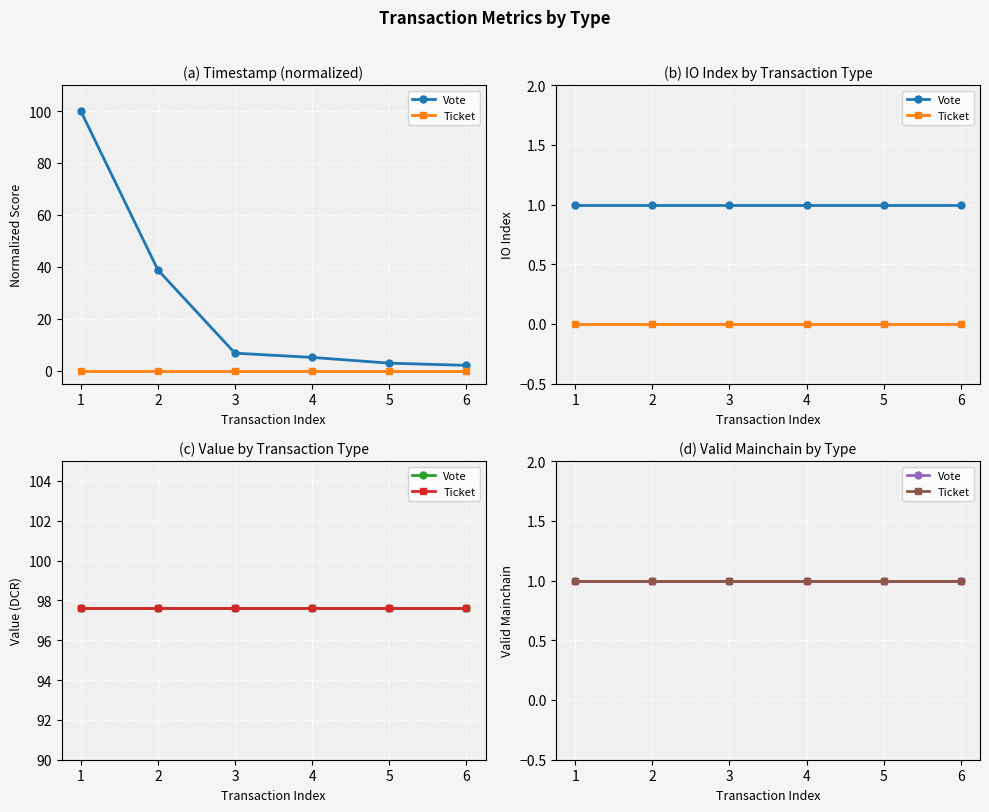

What is the maximum value shown in the chart?

100.0